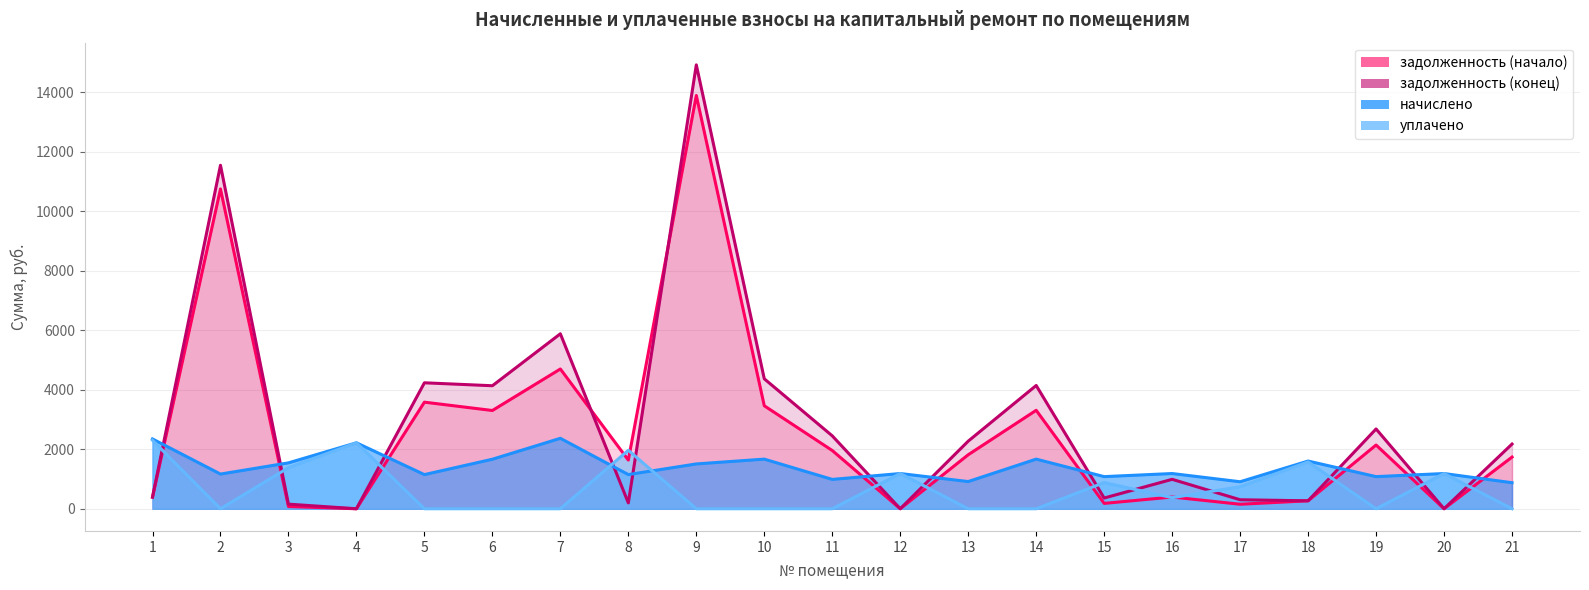

At which category does the chart reach its minimum across all series?

4